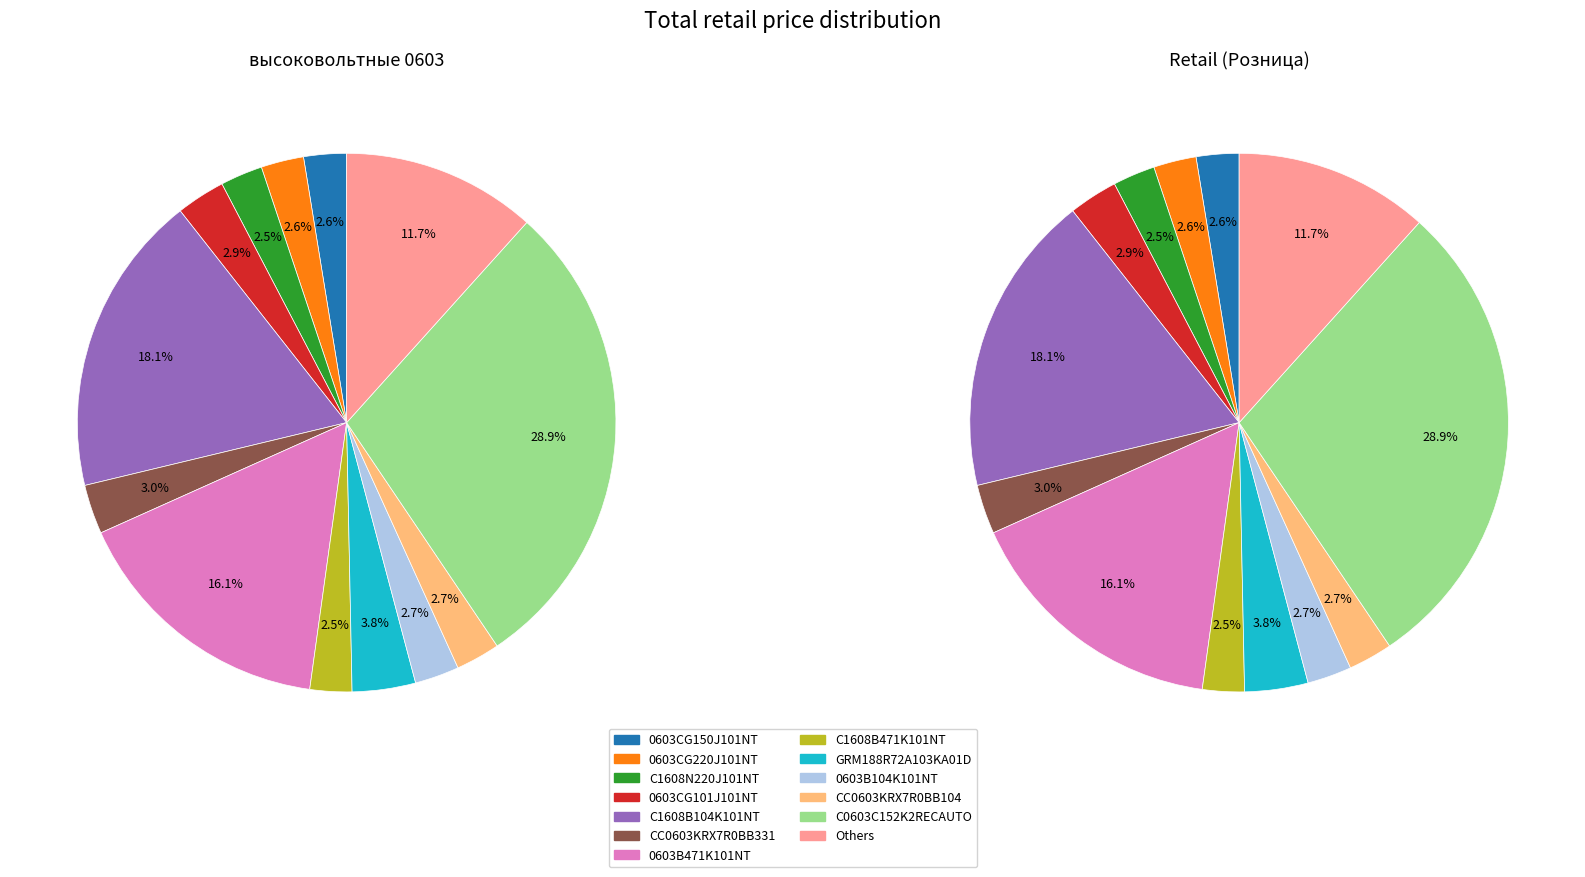

Is there any slice that represents more than half of the pie?

No